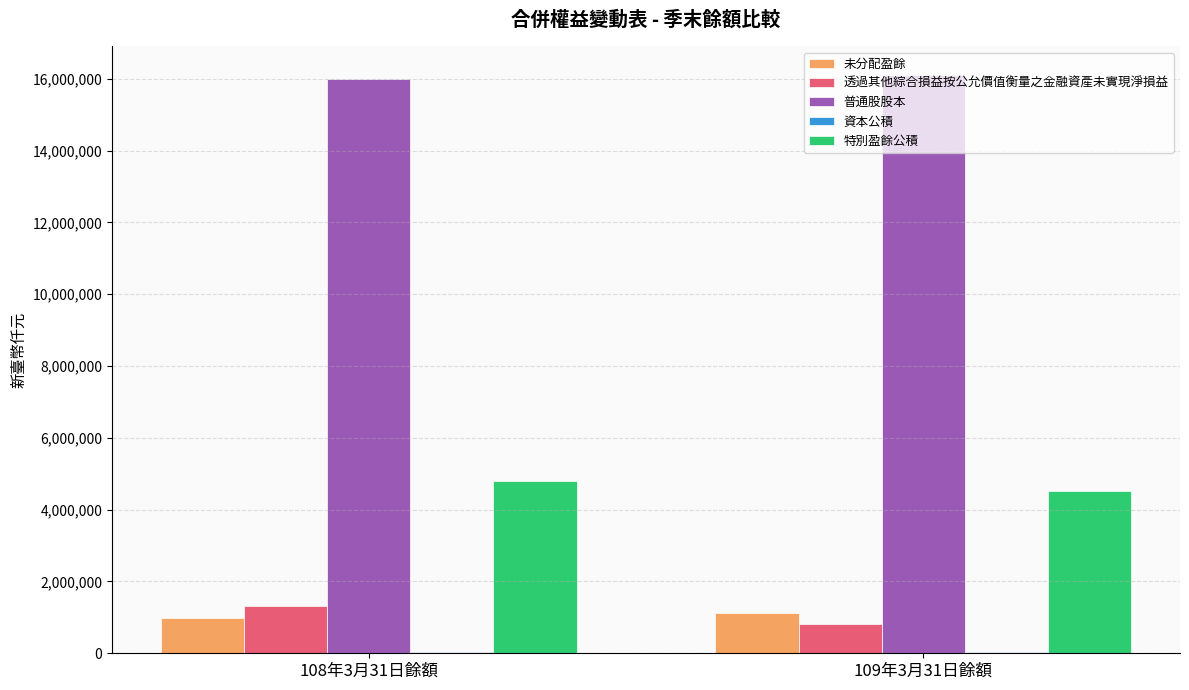

Read the 透過其他綜合損益按公允價值衡量之金融資產未實現淨損益 value at 108年3月31日餘額, to the nearest 100.

1328500